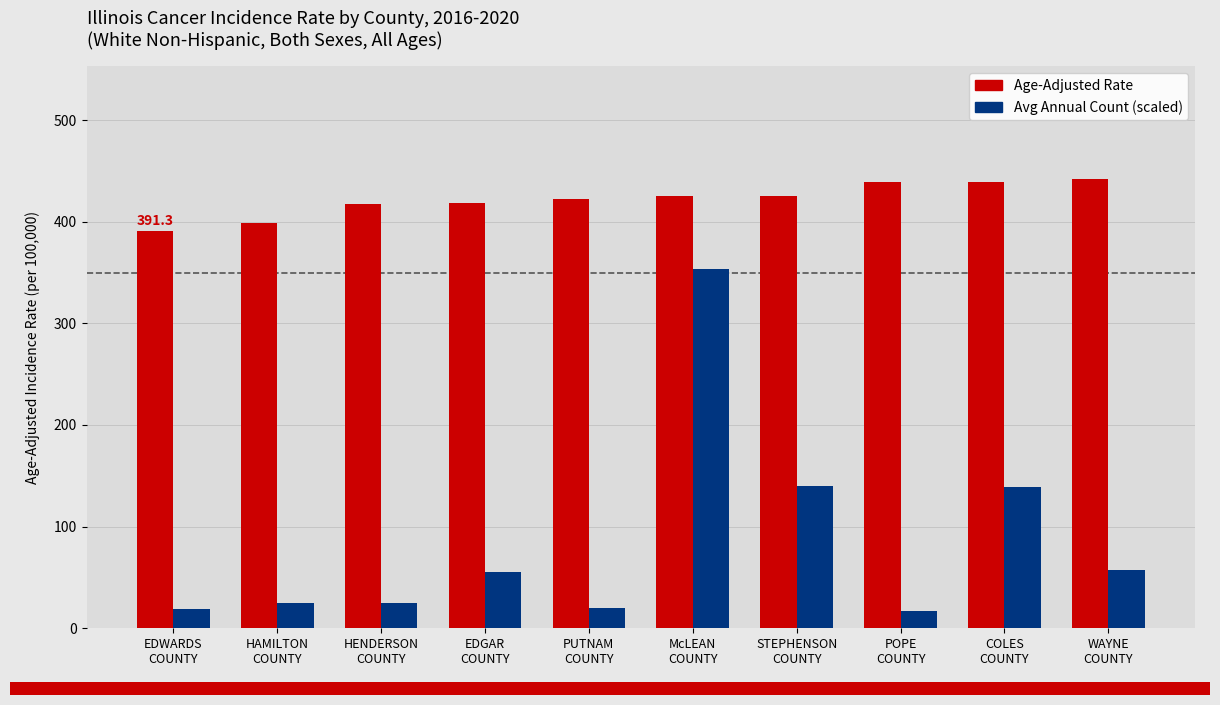

List the series in order of their peak value, lowest first.

Avg Annual Count (scaled), Age-Adjusted Rate